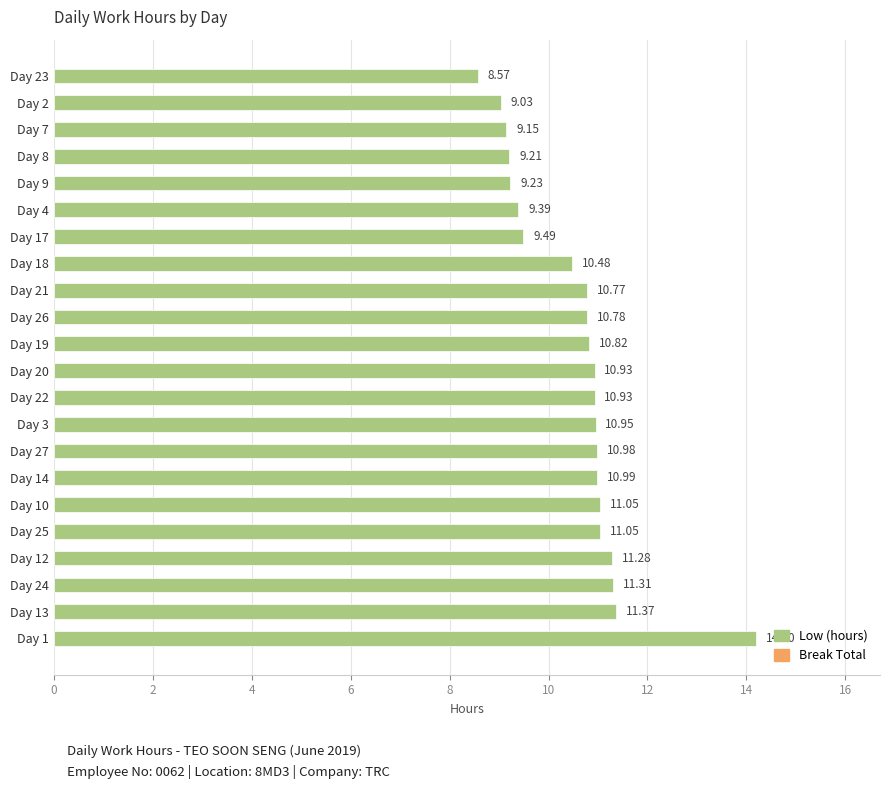

Which has a higher value, Day 24 or Day 13?

Day 13